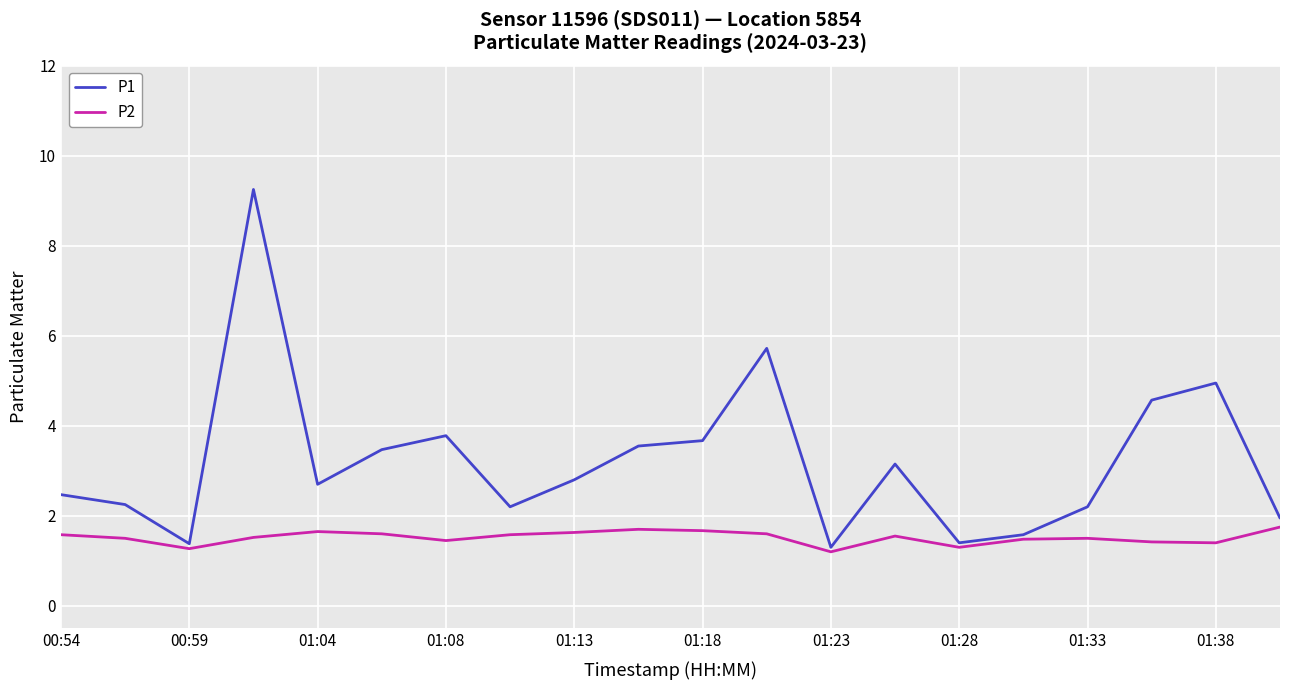

List the series in order of their overall mean, lowest first.

P2, P1